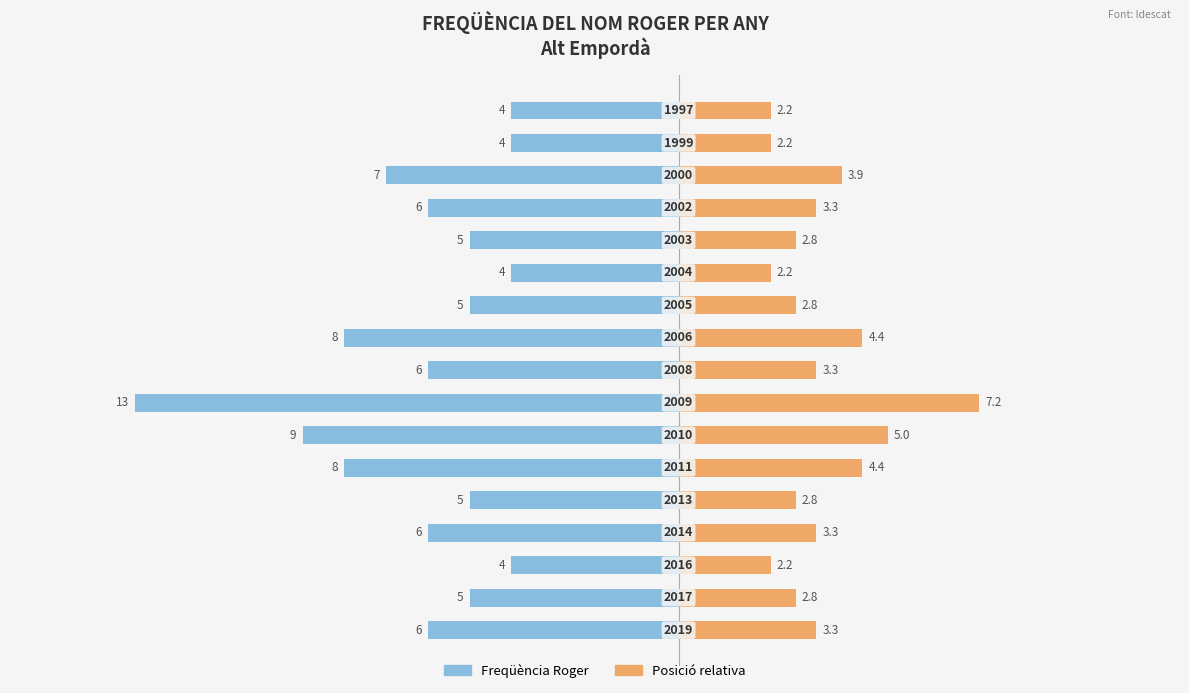

What is the value of the Posició relativa bar at the 6th from the left?

4.4